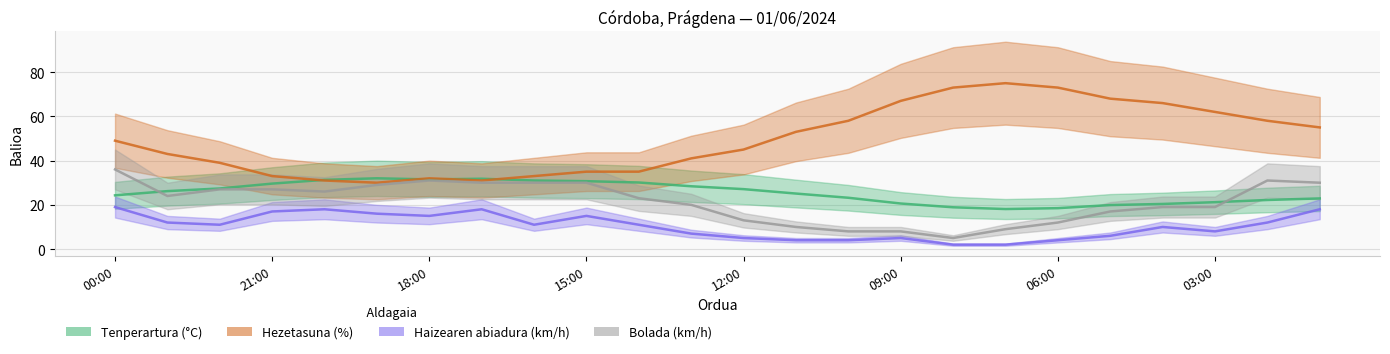

After their last crossing, which series has the higher values: Tenperartura (°C) or Bolada (km/h)?

Bolada (km/h)